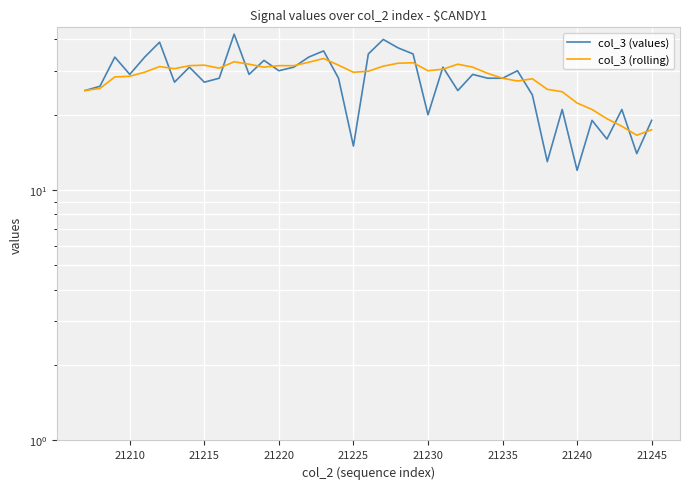

True or false: col_3 (rolling) and col_3 (values) intersect in this chart.

True